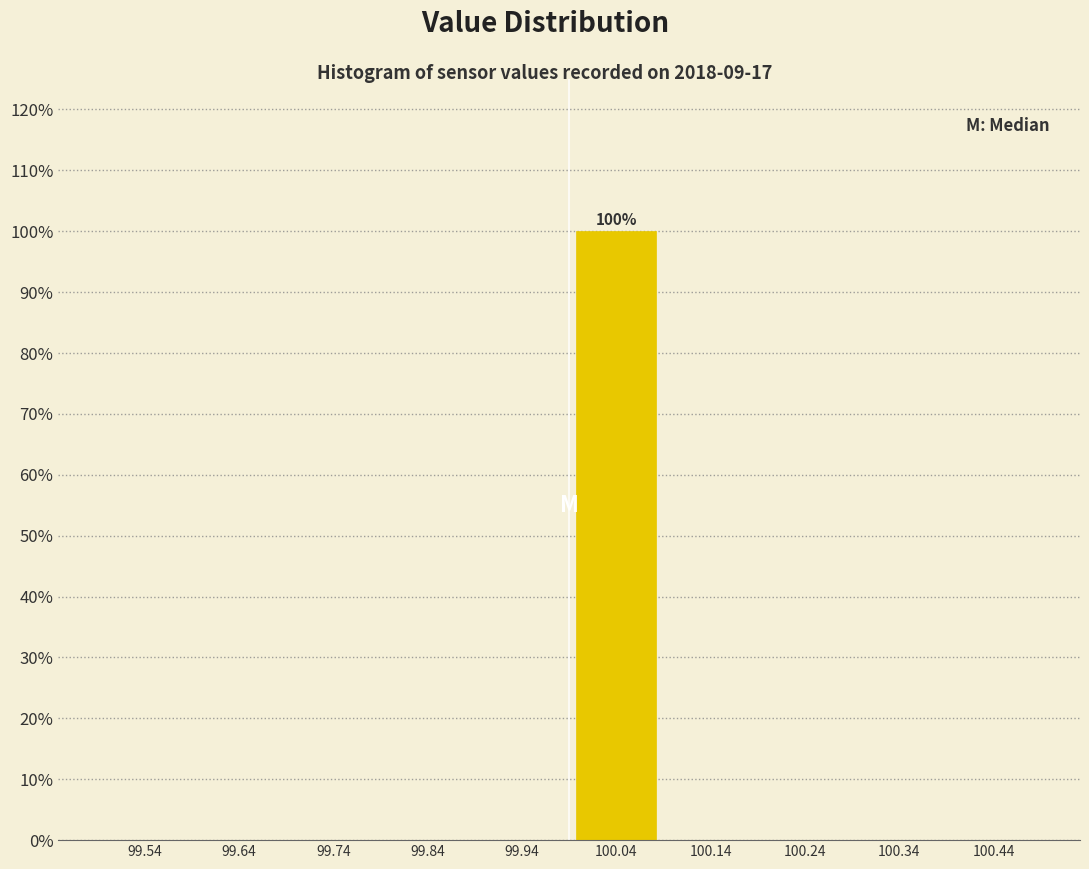

Which range on the x-axis has the tallest bar?

99.99 to 100.09